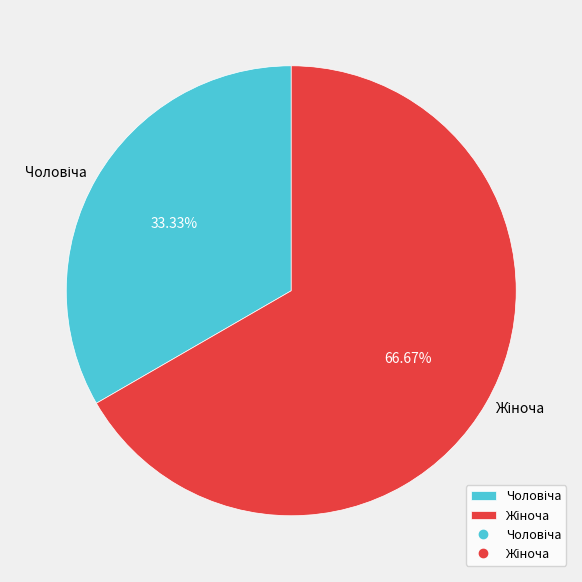

Does any single category account for the majority?

Yes